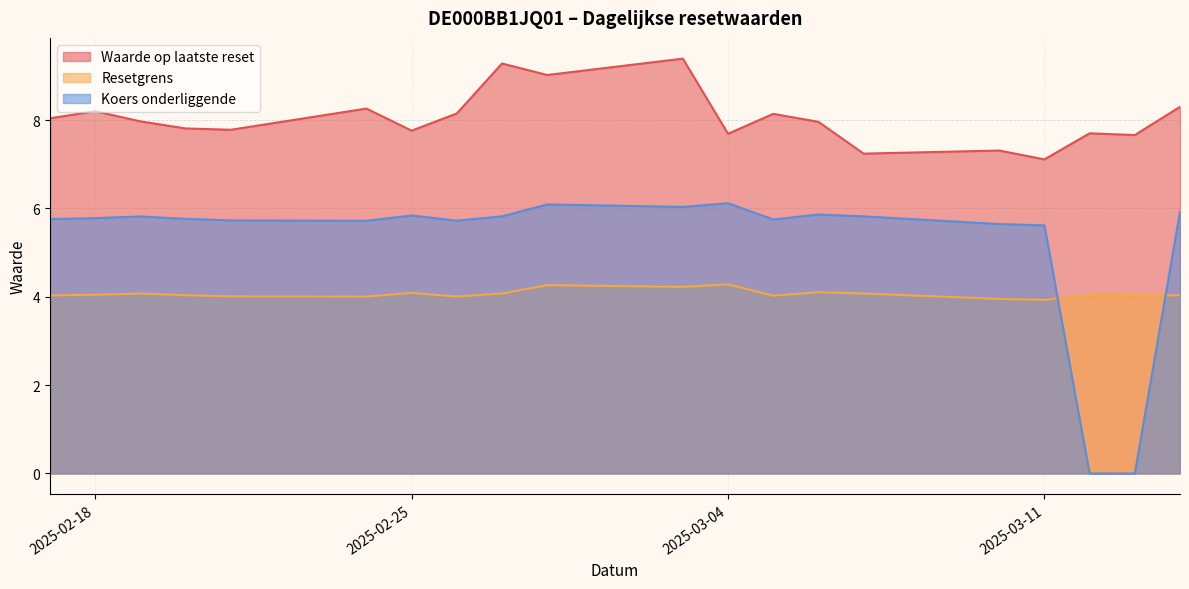

In Waarde op laatste reset, how many points are lower than both neighbors (excluding endpoints)?

7